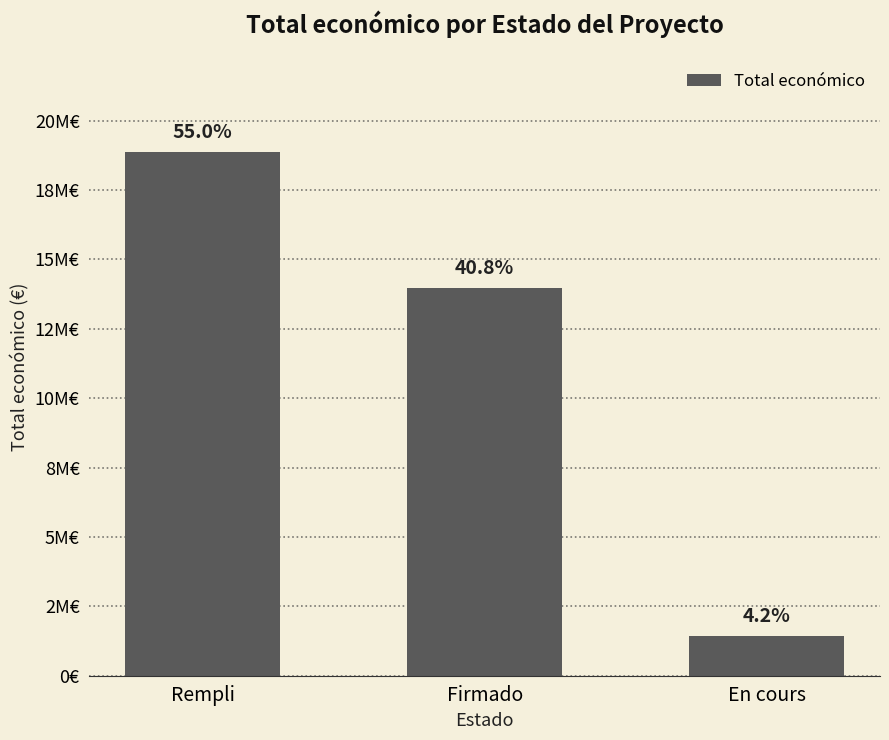

Are the bars horizontal?

No